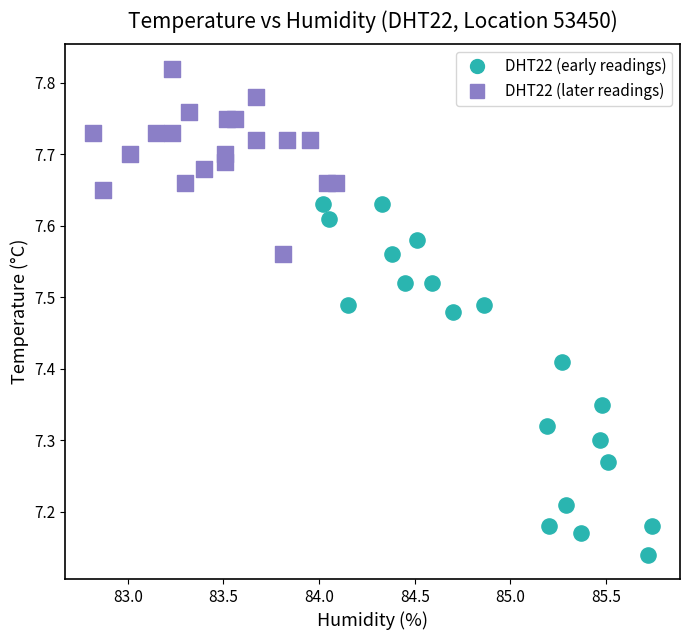

Which series has the widest spread of Y values?

DHT22 (early readings)